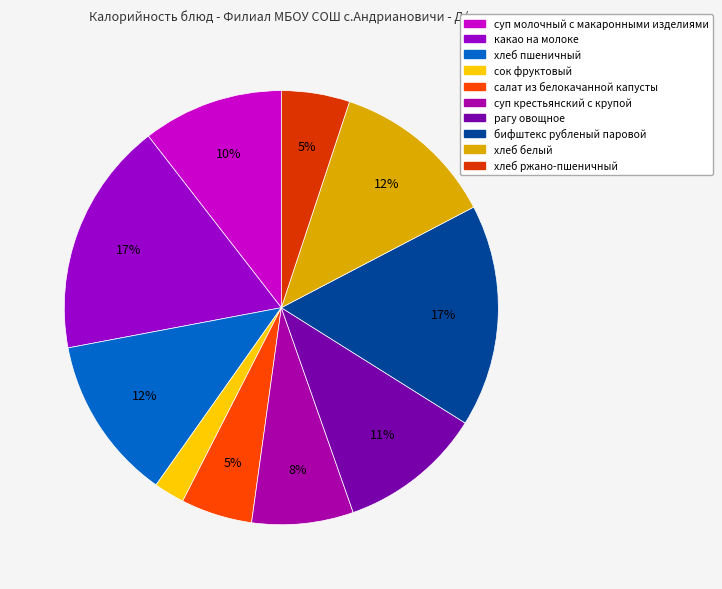

What percentage is NOT represented by хлеб белый?

87.8%